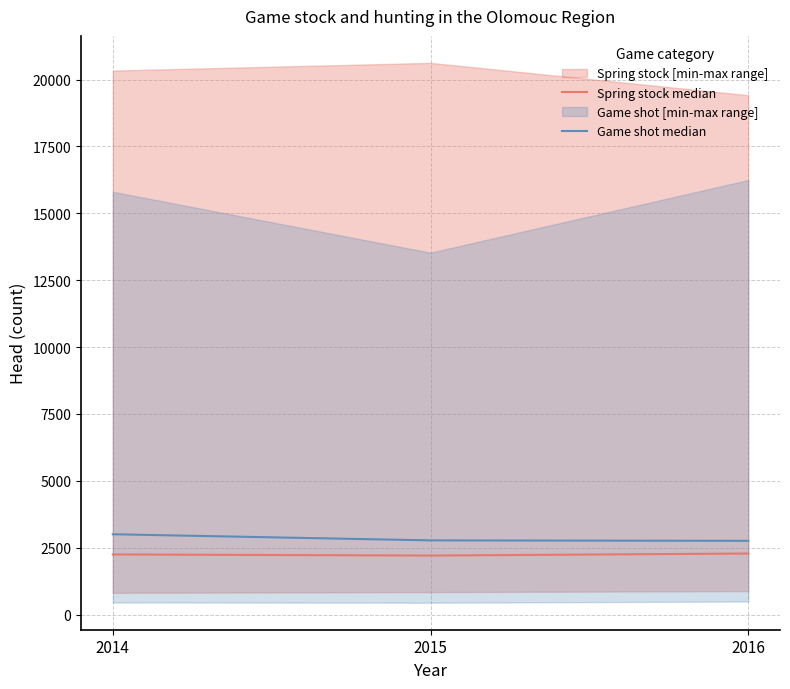

What is the smallest value displayed?

2206